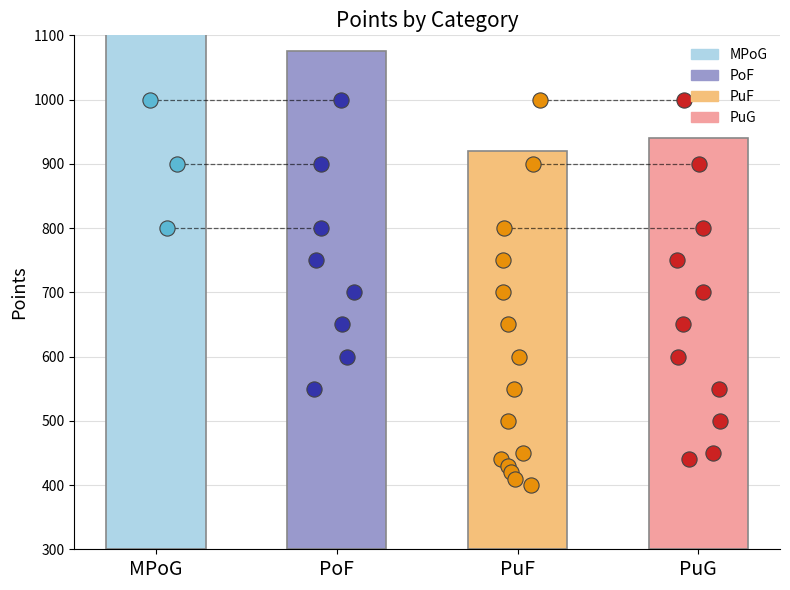

At how many categories does at least one series exceed 169?

4